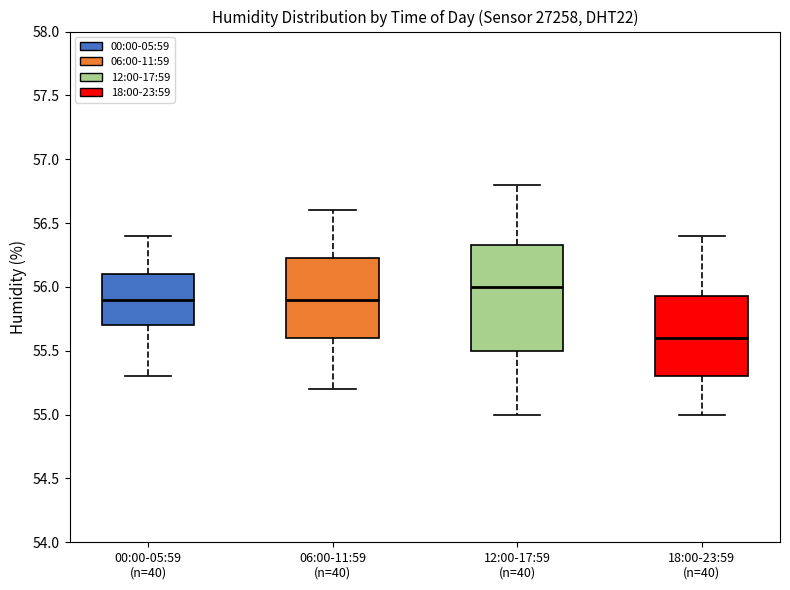

Reading left to right, transcribe this box plot: for each box, give where its median line is, the range the box spans, and where its two whiskers end, as read against the y-axis. The values are not printed on the chart, so give them approximately, as read against the axis.

00:00-05:59 (n=40): median 55.90, box 55.70 to 56.10, whiskers 55.30 to 56.40
06:00-11:59 (n=40): median 55.90, box 55.60 to 56.25, whiskers 55.20 to 56.60
12:00-17:59 (n=40): median 56.00, box 55.50 to 56.35, whiskers 55.00 to 56.80
18:00-23:59 (n=40): median 55.60, box 55.30 to 55.95, whiskers 55.00 to 56.40